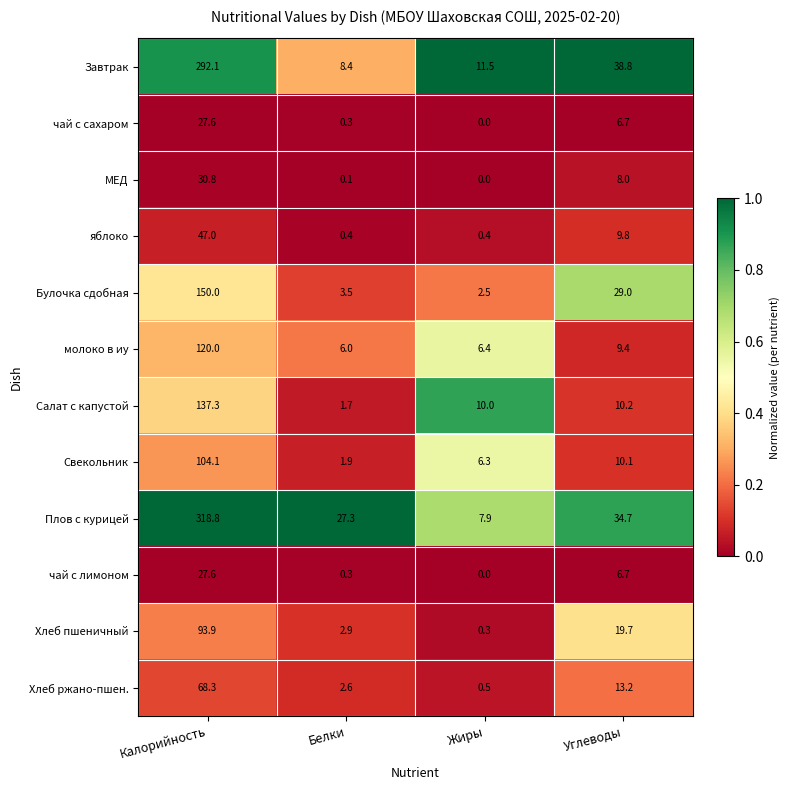

How many data points in чай с лимоном are less than 6?

2